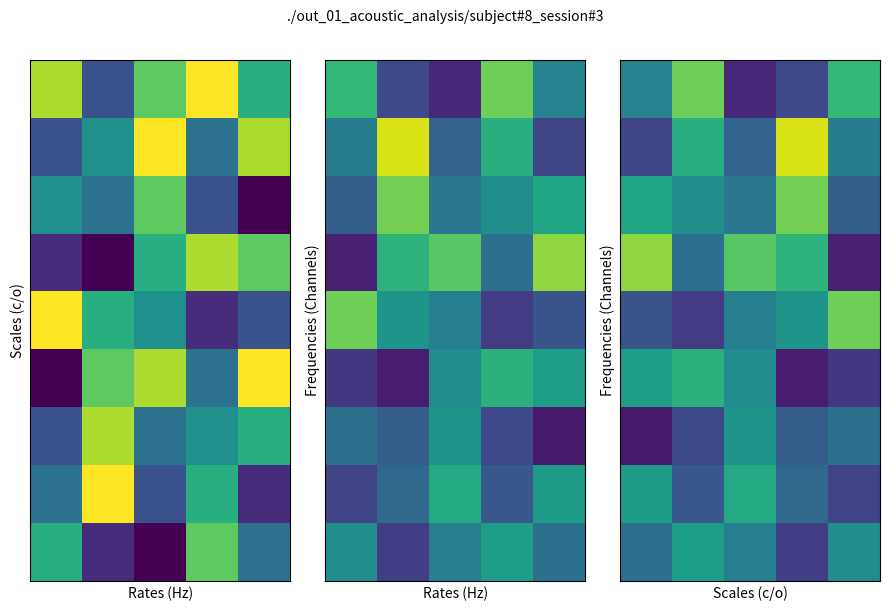

What is the difference between the highest and lowest values at 3?

7.8